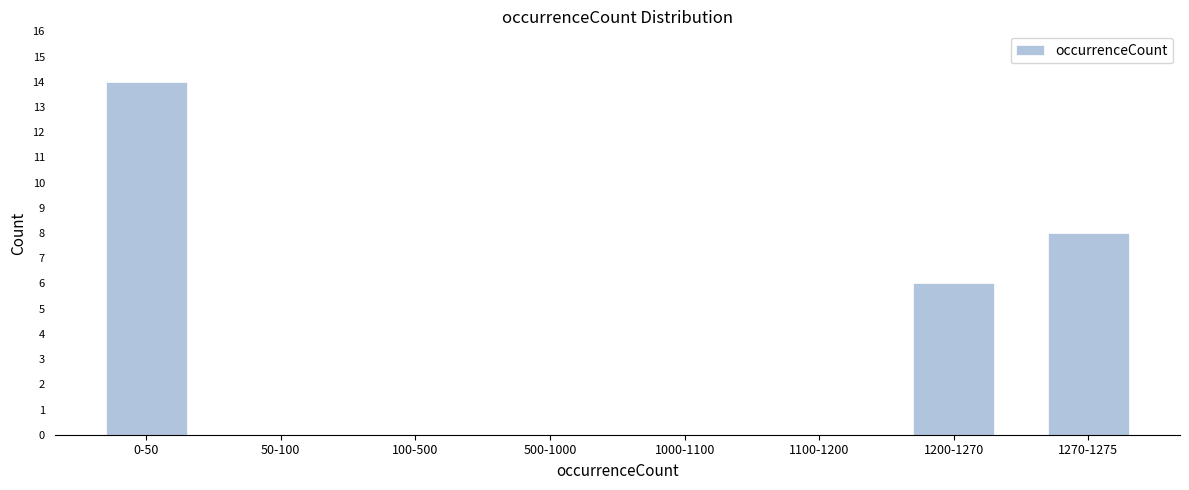

Reading right to left, list all the values displayed in this chart.

1270-1275=8	1200-1270=6	1100-1200=0	1000-1100=0	500-1000=0	100-500=0	50-100=0	0-50=14